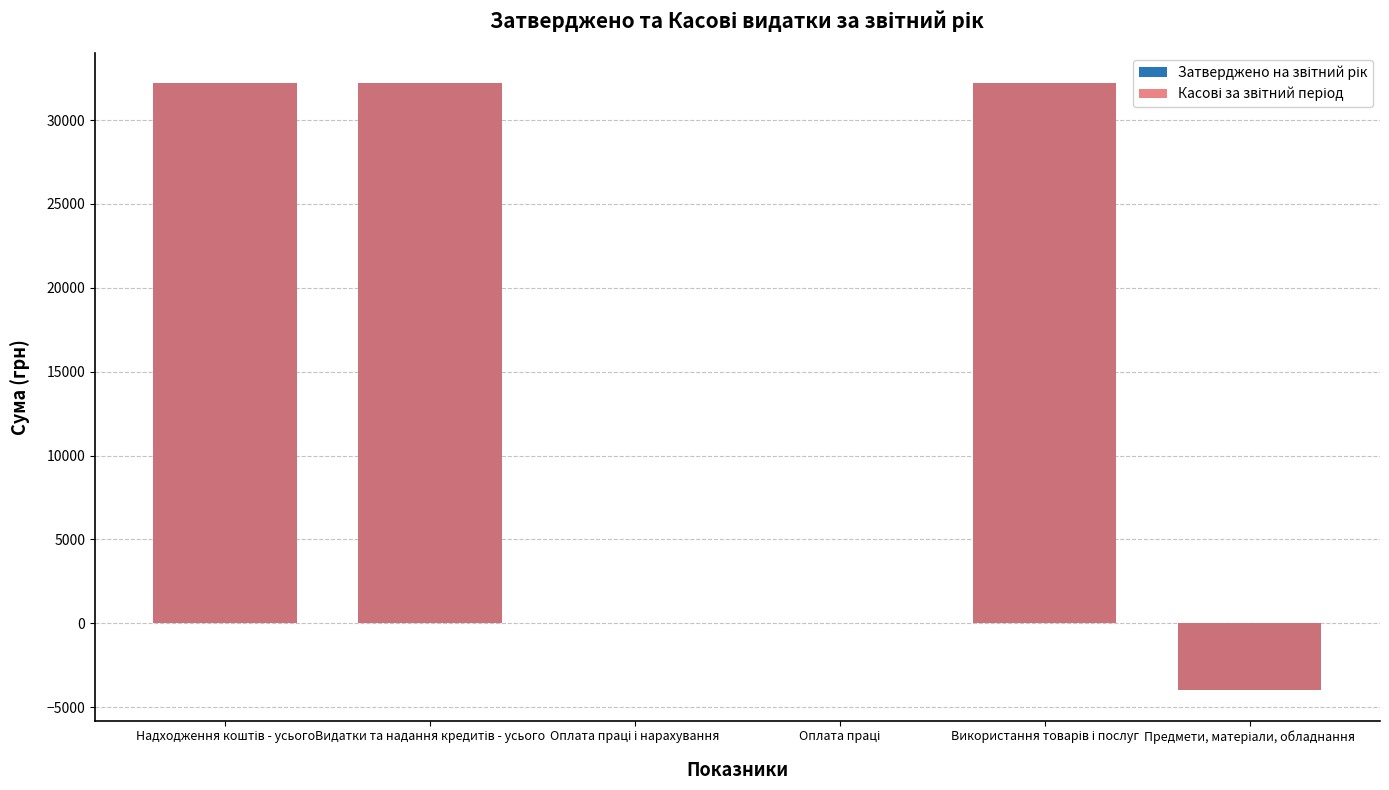

How many values in Касові за звітний період are above zero?

3